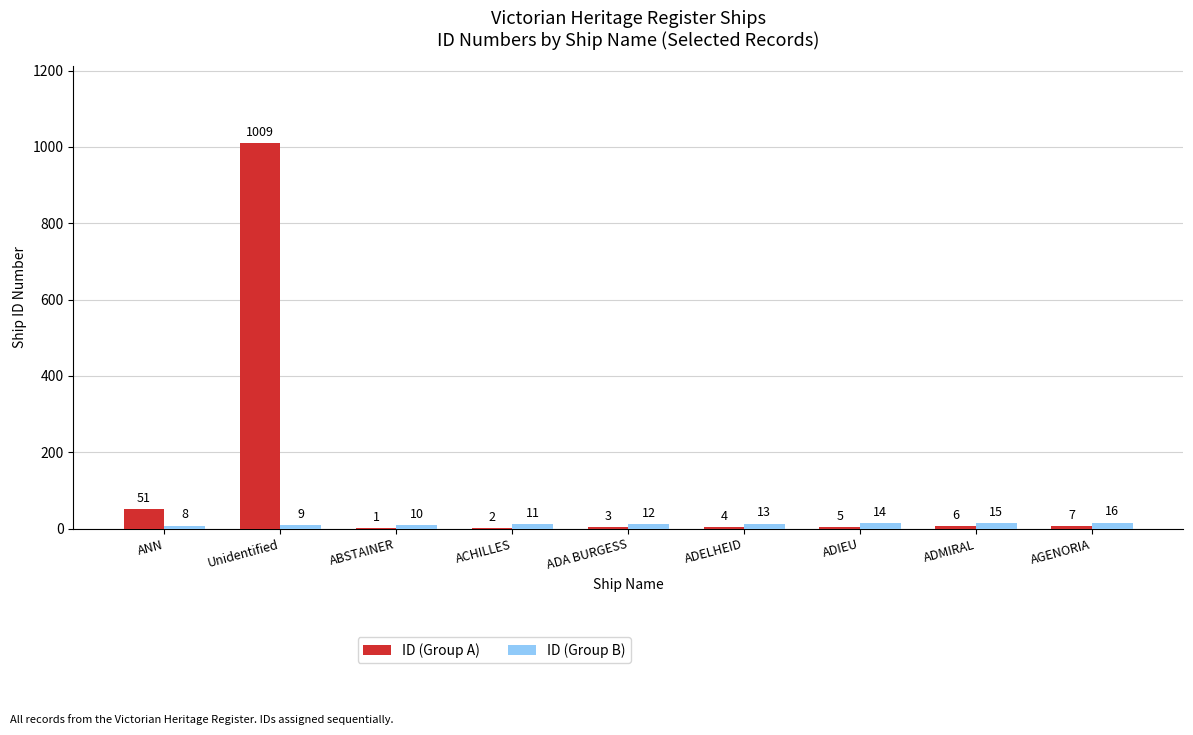

What is the sum of all ID (Group A) values?

1088